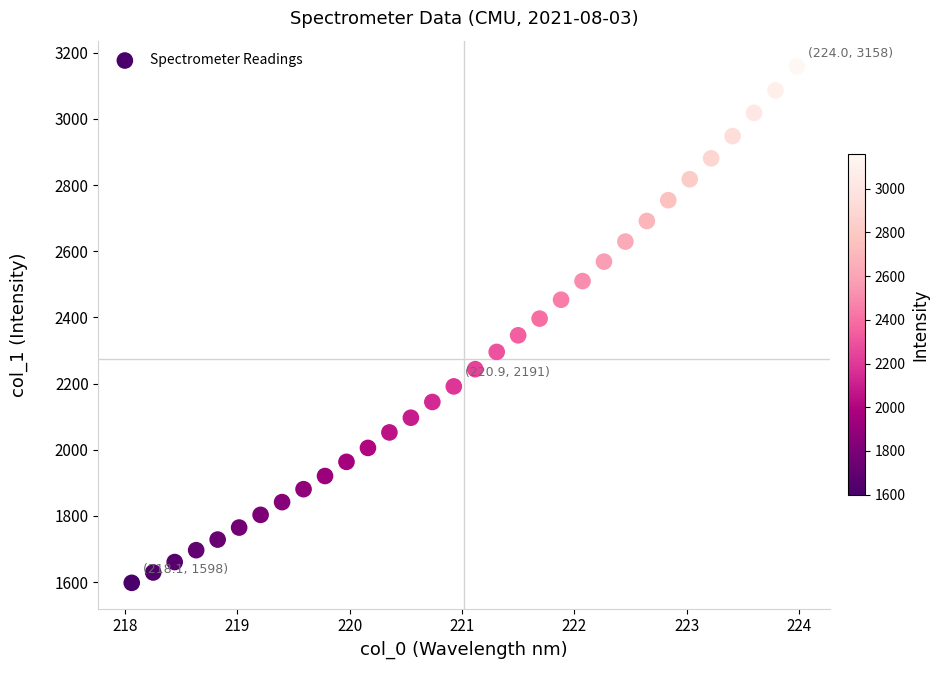

What is the range of X values (max minus min)?

5.9